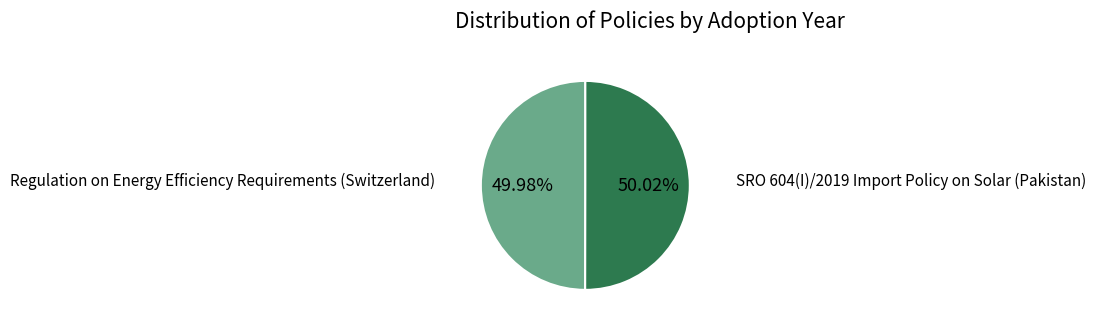

Is there any slice that represents more than half of the pie?

Yes